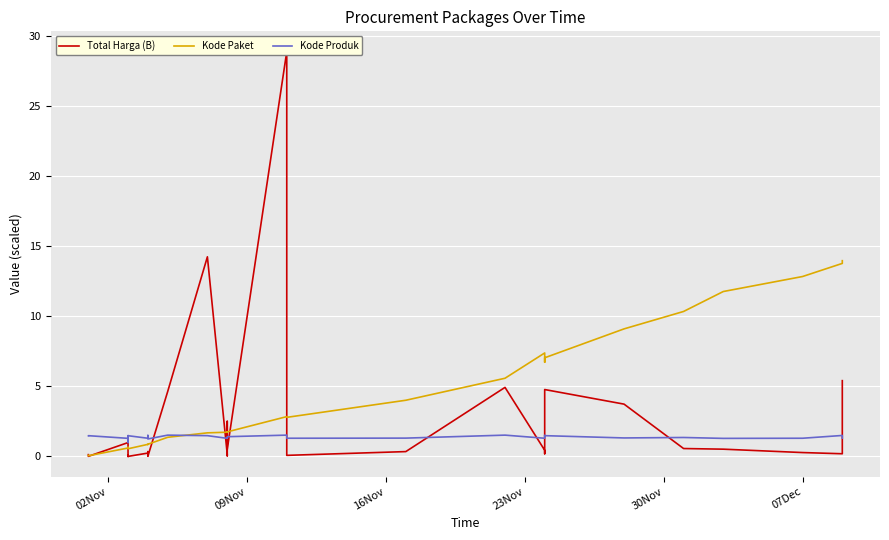

What is the label of the 35th point from the right?

02Nov